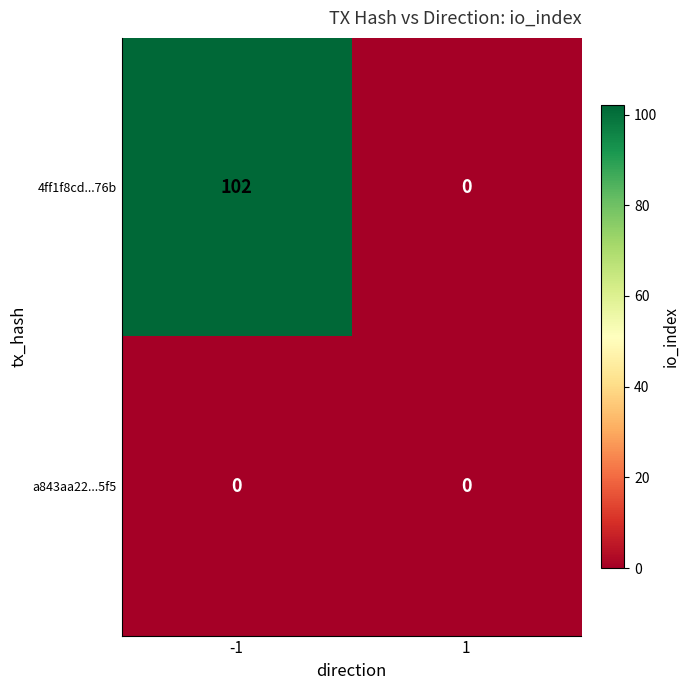

Which series has the widest spread of values?

4ff1f8cd...76b